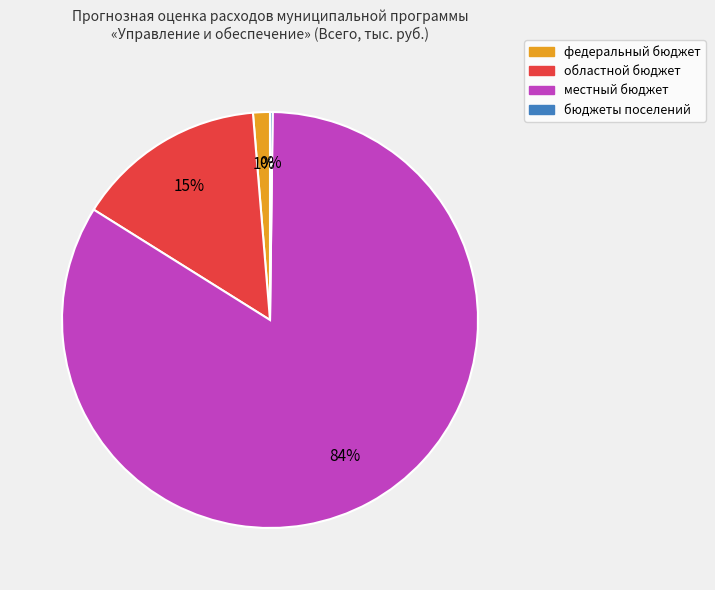

What is the largest slice in the pie chart?

местный бюджет